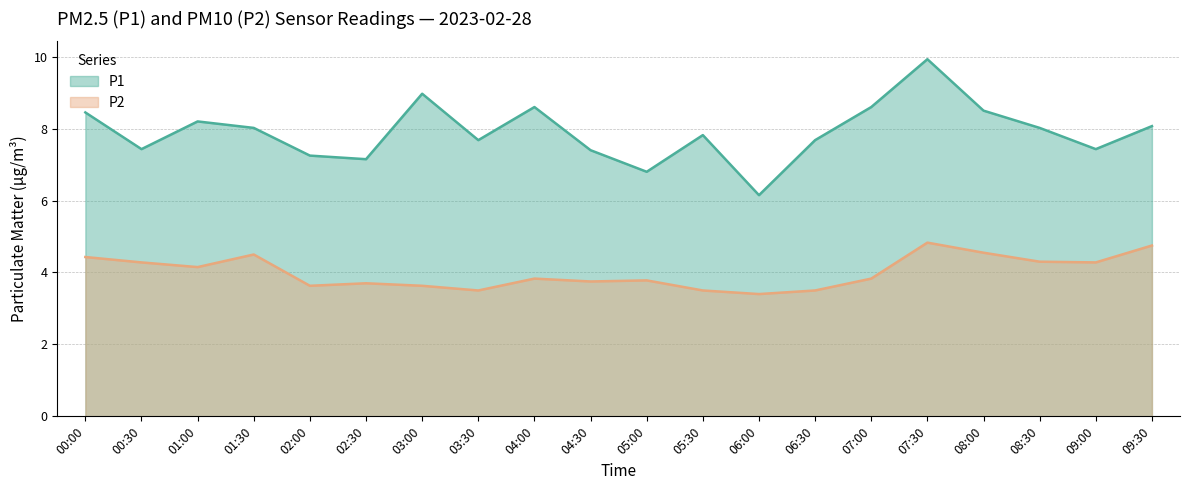

Reading left to right, list all the values displayed in this chart.

P1: 8.4	7.4	8.2	8.0	7.2	7.2	9.0	7.7	8.6	7.4	6.8	7.8	6.2	7.7	8.6	9.9	8.5	8.0	7.4	8.1
P2: 4.4	4.3	4.2	4.5	3.6	3.7	3.6	3.5	3.8	3.8	3.8	3.5	3.4	3.5	3.8	4.8	4.5	4.3	4.3	4.8